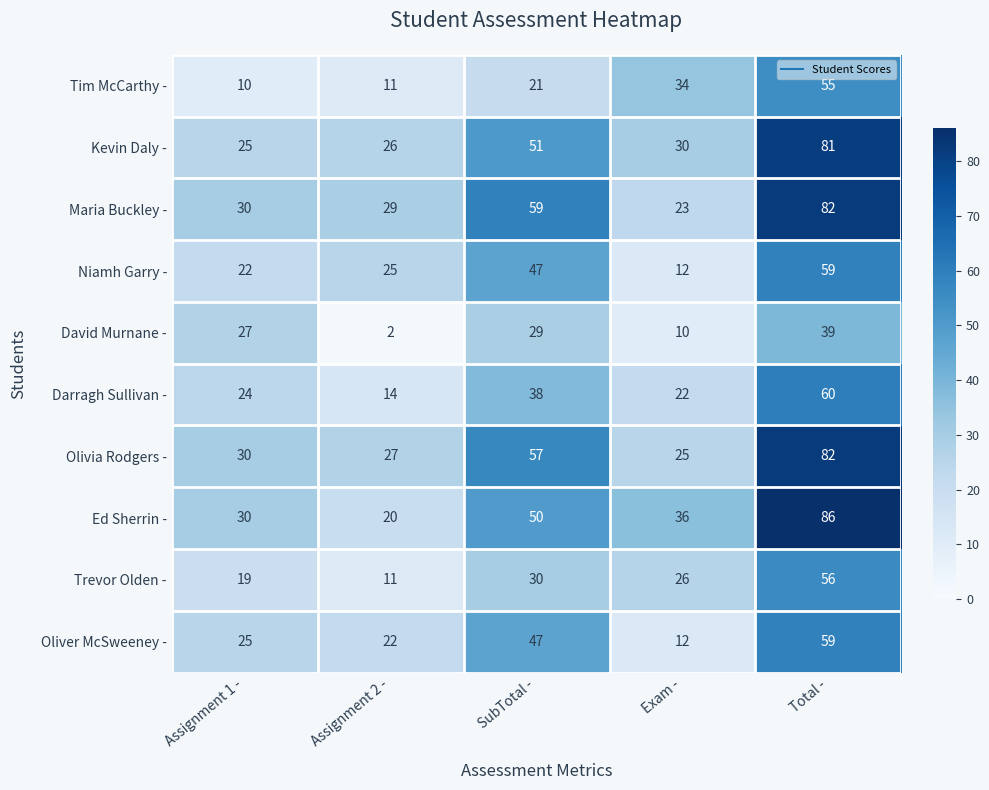

Which category has the highest value in the Tim McCarthy - series?

Total -